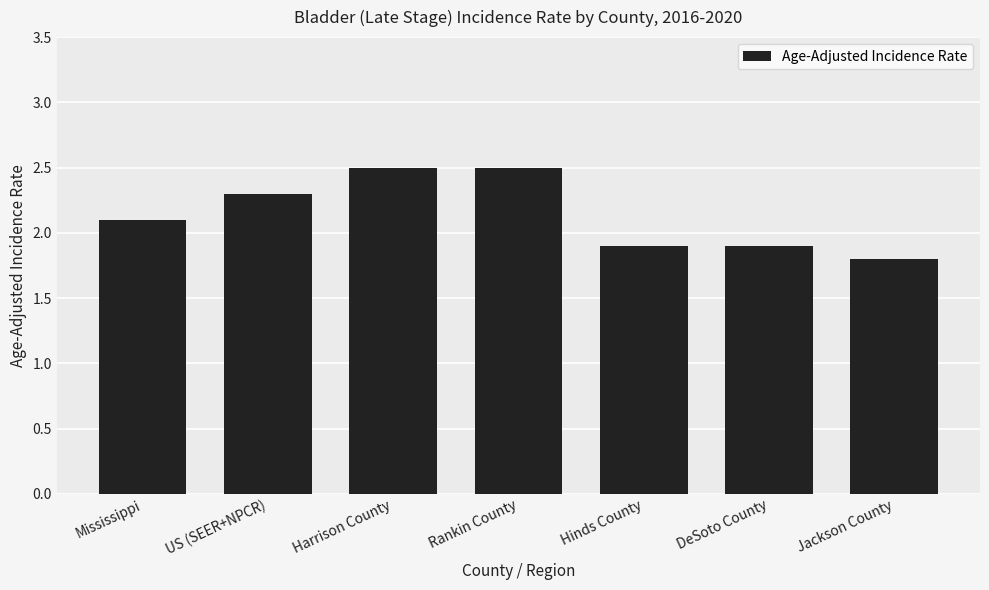

What is the value of the 7th bar from the left?

1.8